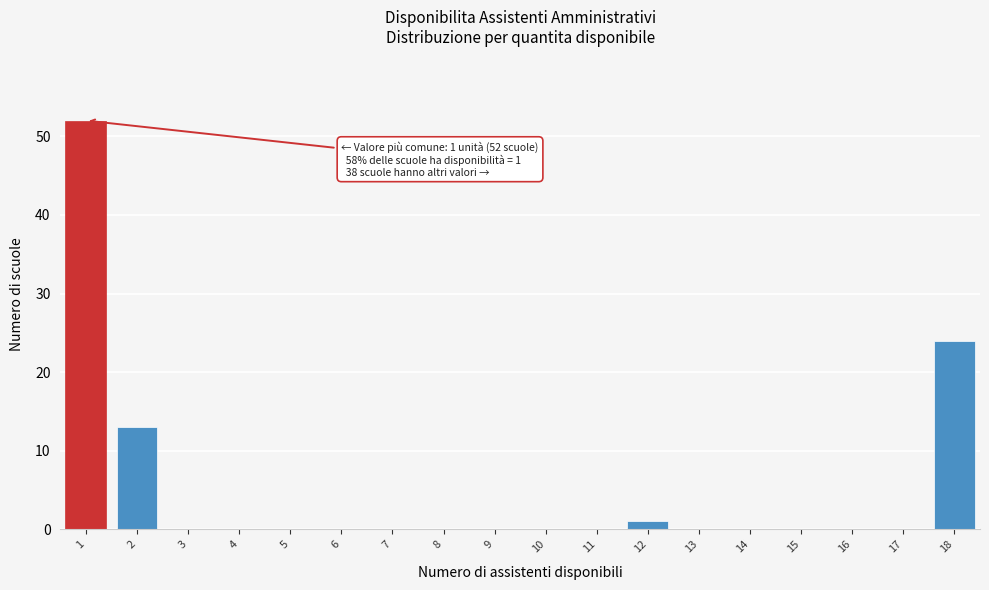

Over which range of the x-axis is the bar tallest?

0.5 to 1.5